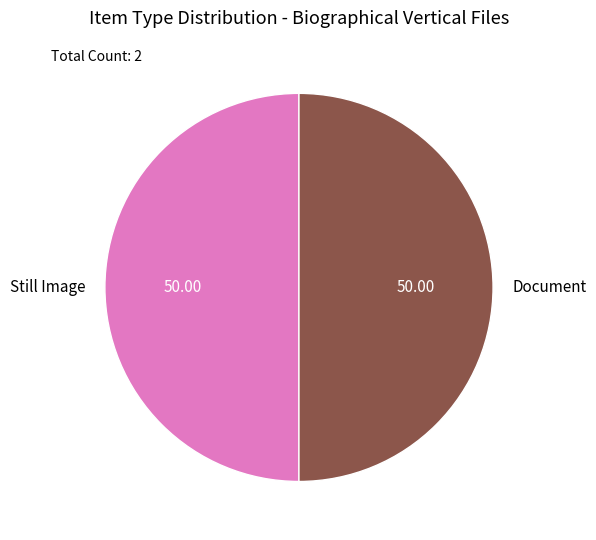

What is the ratio of the value at Still Image to the value at Document?

1.0